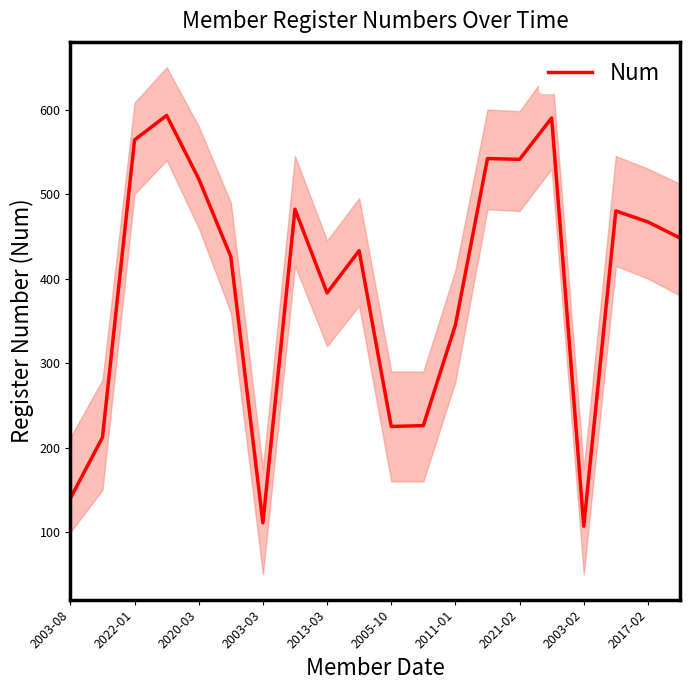

What is the greatest value displayed?

593